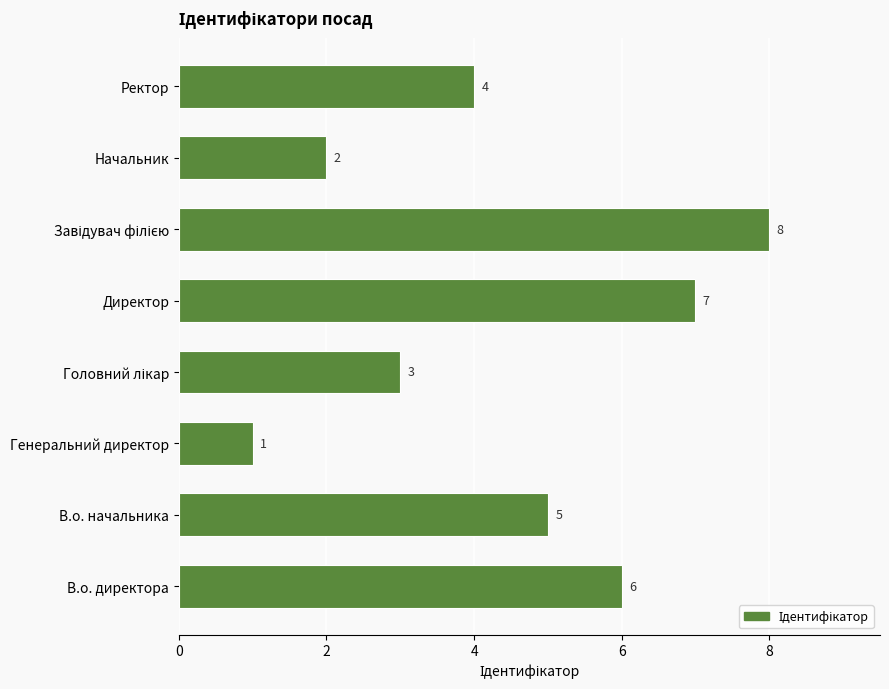

Reading top to bottom, transcribe all the data shown in this chart.

4	2	8	7	3	1	5	6